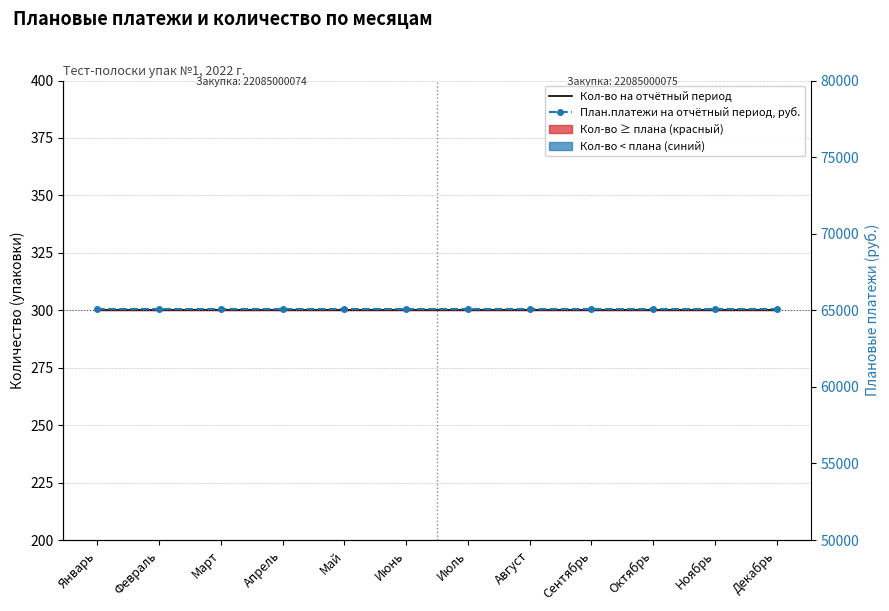

Rank the series by their average value, from highest to lowest.

План.платежи на отчётный период, руб., Кол-во на отчётный период